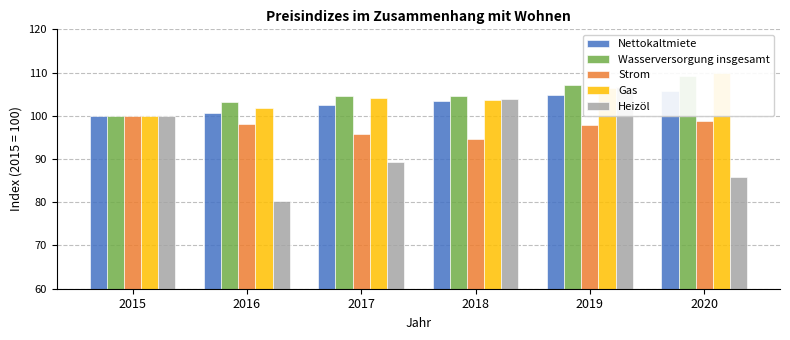

Rank the series at 2016 from lowest to highest value.

Heizöl, Strom, Nettokaltmiete, Gas, Wasserversorgung insgesamt